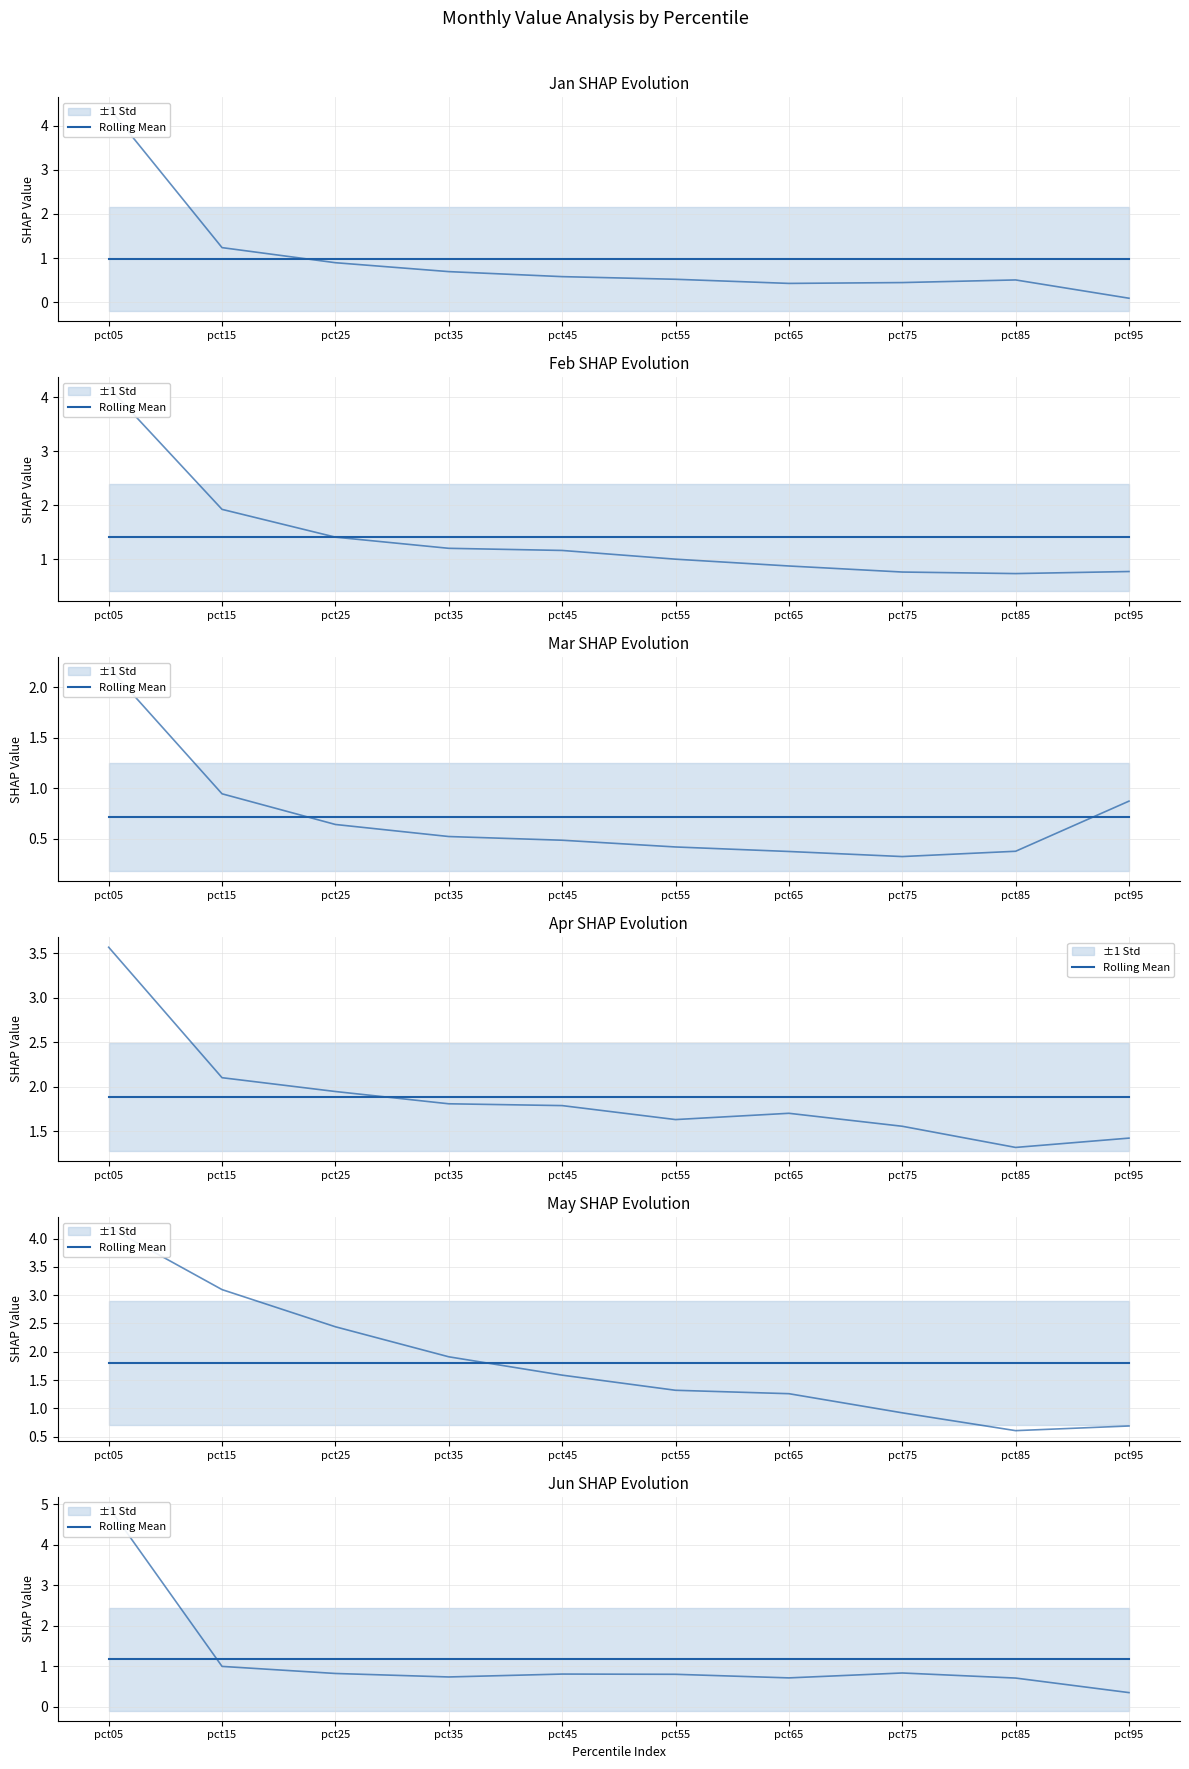

What is the difference between the Apr values at pct95 and pct25?

0.5